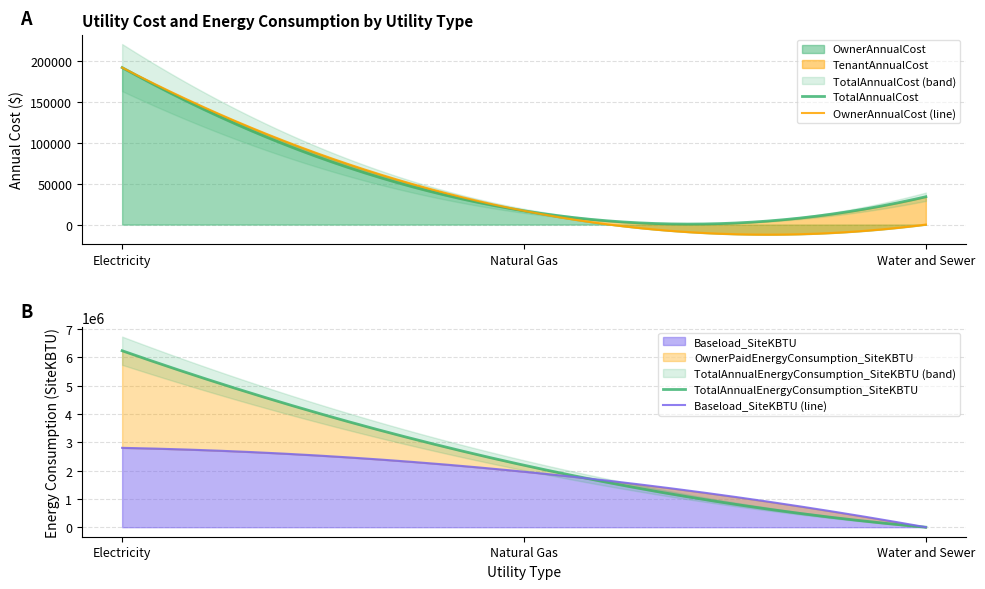

What position from the right is Water and Sewer?

1